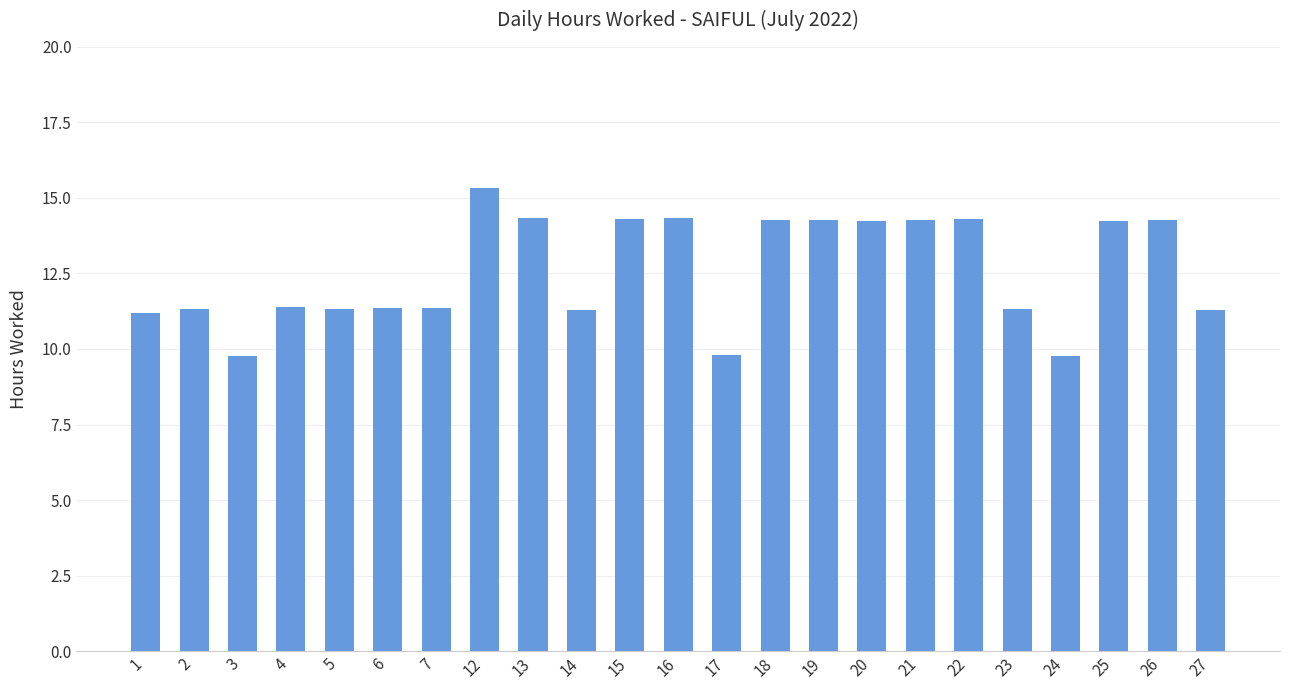

What is the difference between the values at 6 and 1?

0.2